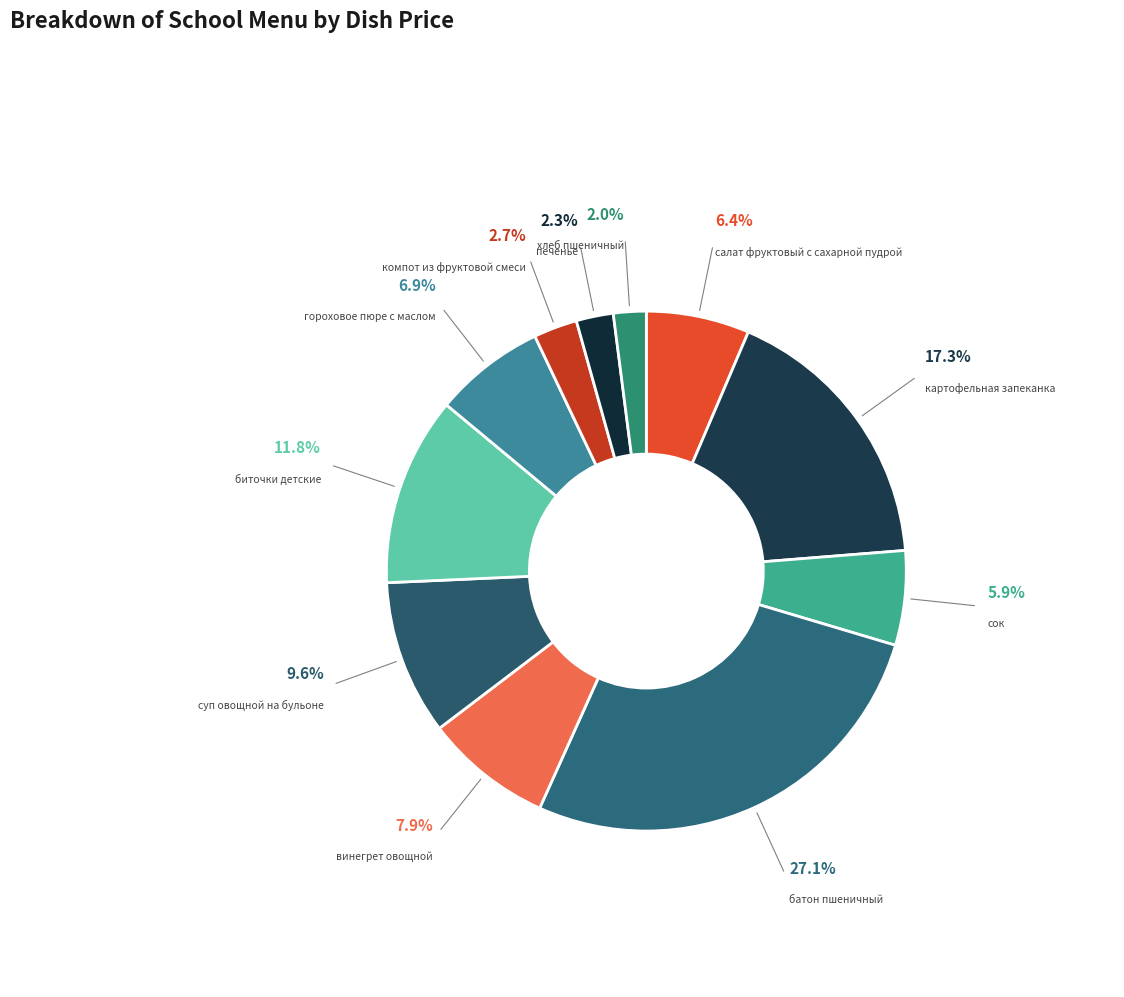

Is the sum of картофельная запеканка and хлеб пшеничный greater than half?

No